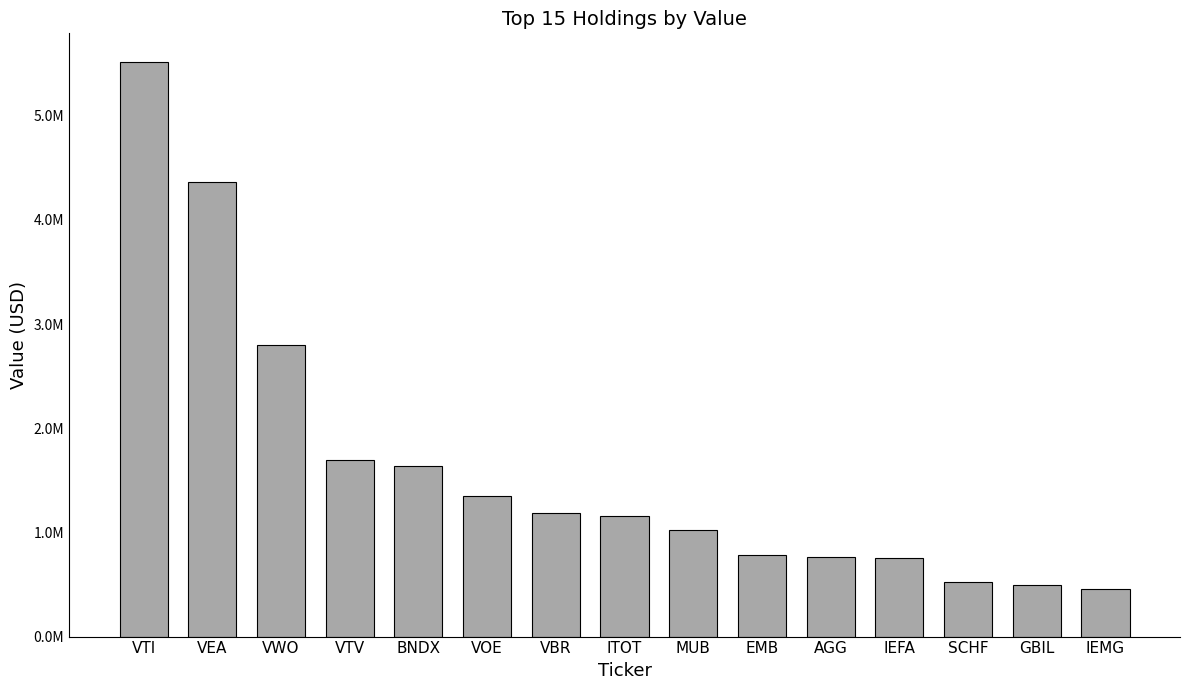

True or false: the data shows 2640426 at BNDX.

False